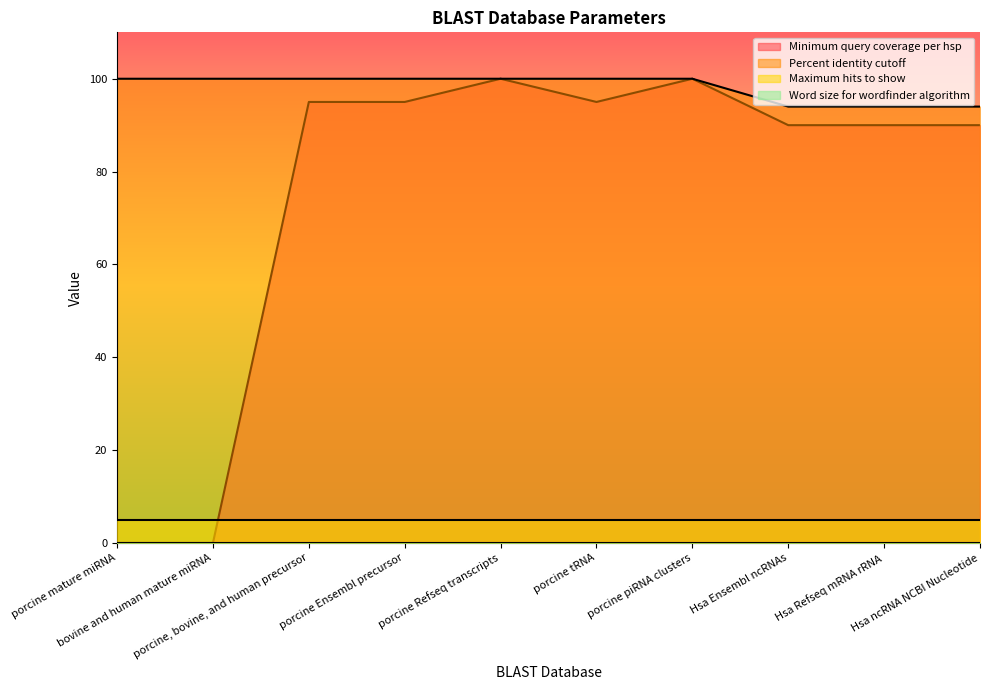

What value does the Minimum query coverage per hsp series have at porcine, bovine, and human precursor?

95